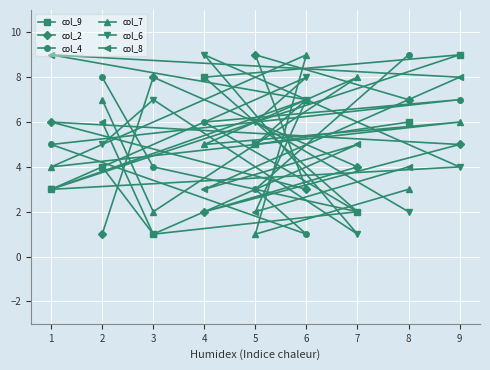

Which category has the highest value in the col_8 series?

1